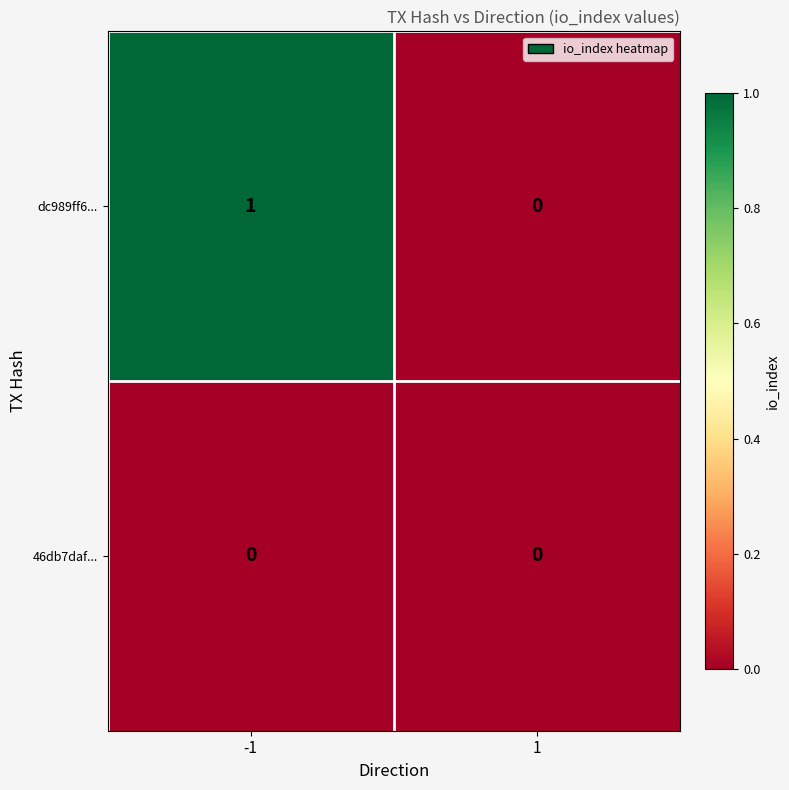

True or false: dc989ff6... has a value of 1 at -1.

True